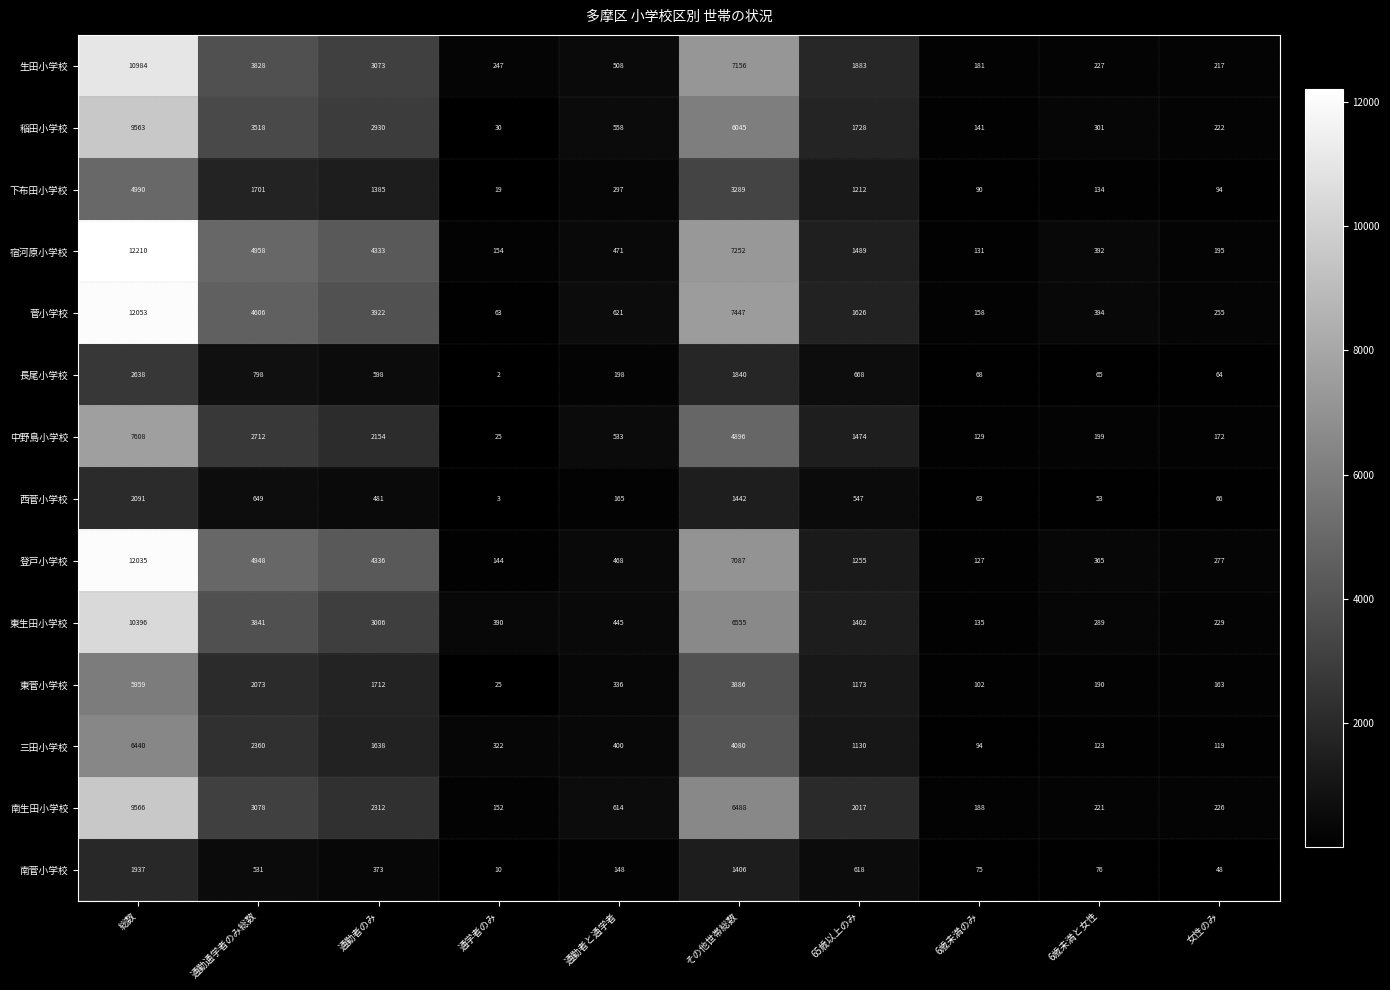

Rank the series at 総数 from lowest to highest value.

南菅小学校, 西菅小学校, 長尾小学校, 下布田小学校, 東菅小学校, 三田小学校, 中野島小学校, 稲田小学校, 南生田小学校, 東生田小学校, 生田小学校, 登戸小学校, 菅小学校, 宿河原小学校